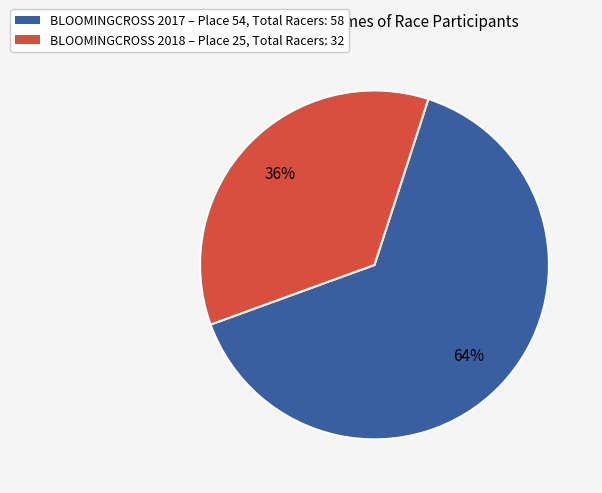

Does any single category account for the majority?

Yes